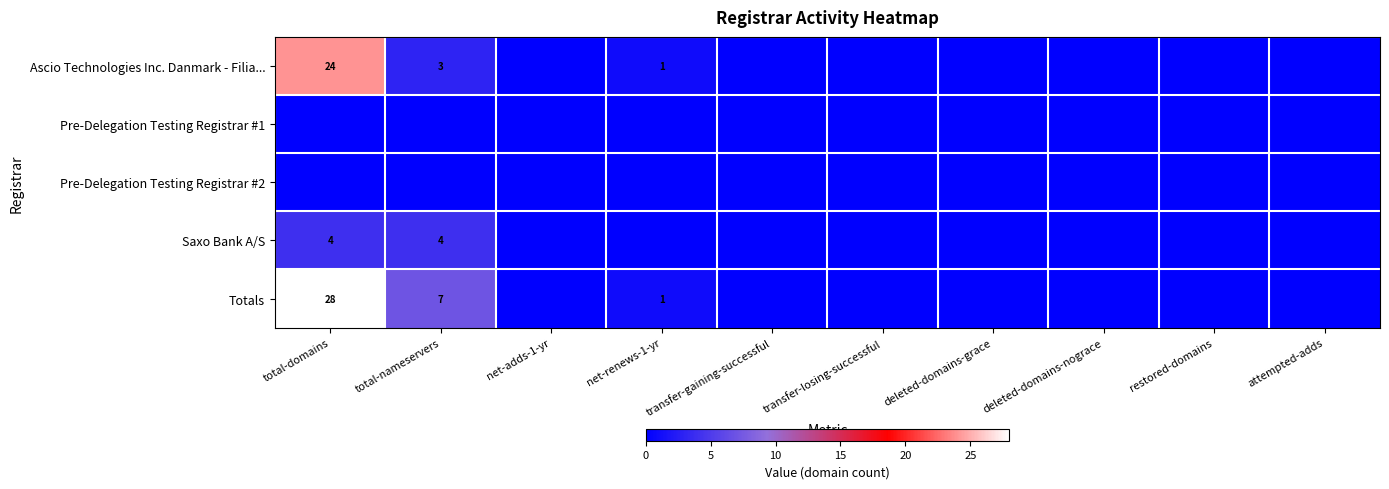

The value of Totals at total-nameservers is 7. True or false?

True